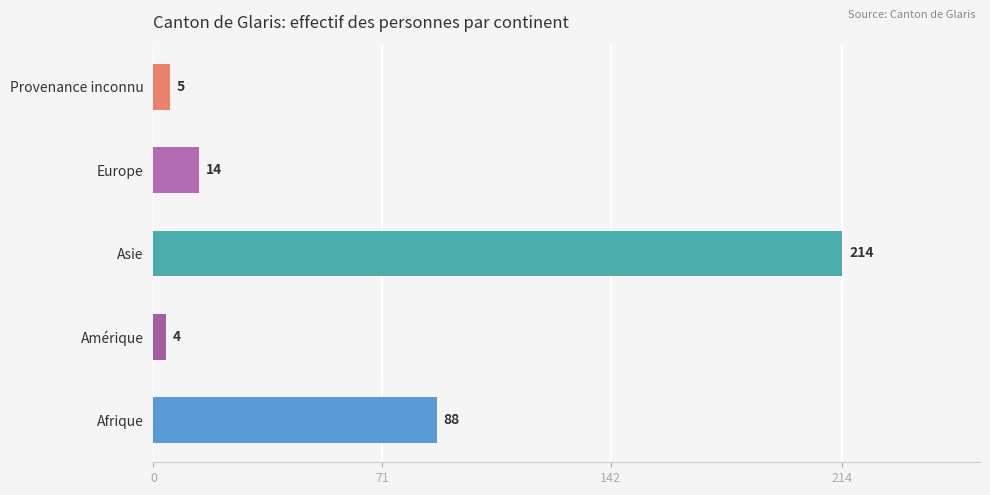

The chart shows a value of 88 at Afrique. True or false?

True